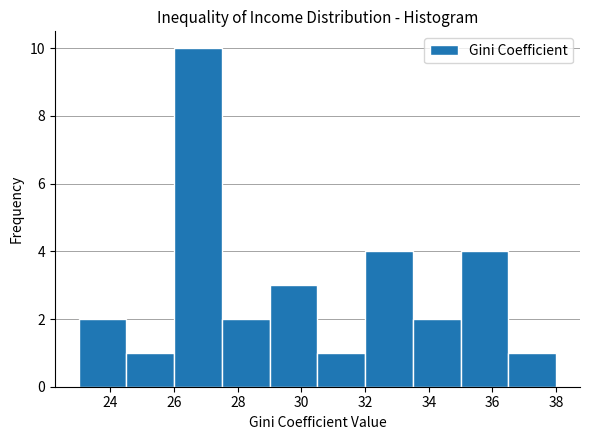

Which range on the x-axis has the tallest bar?

26.0 to 27.5